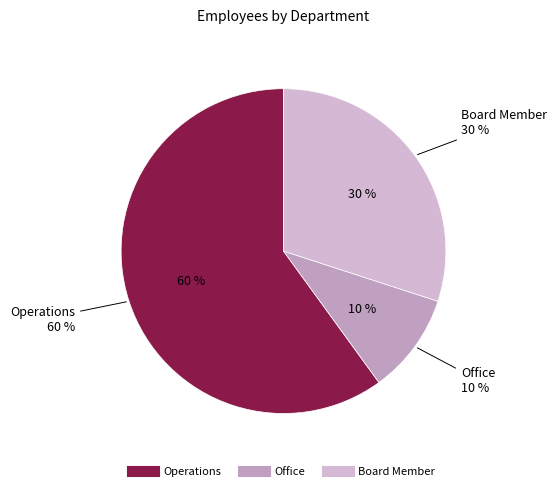

Between Board Member and Office, which is larger?

Board Member